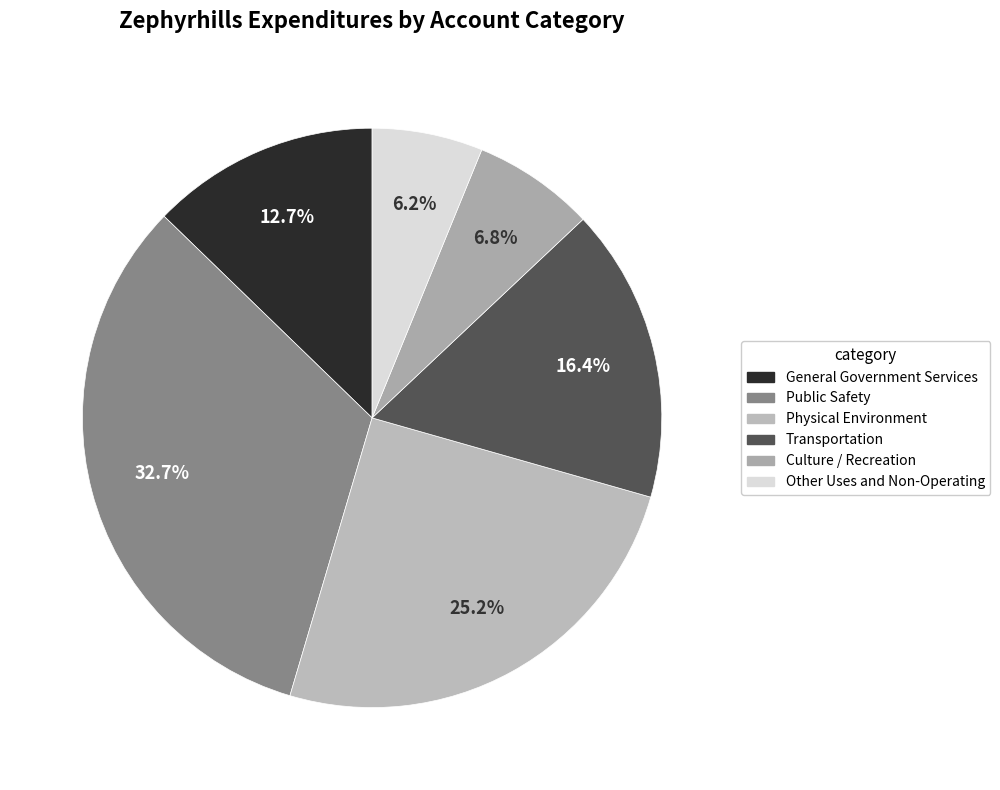

To the nearest percent, what portion does Other Uses and Non-Operating represent?

6%